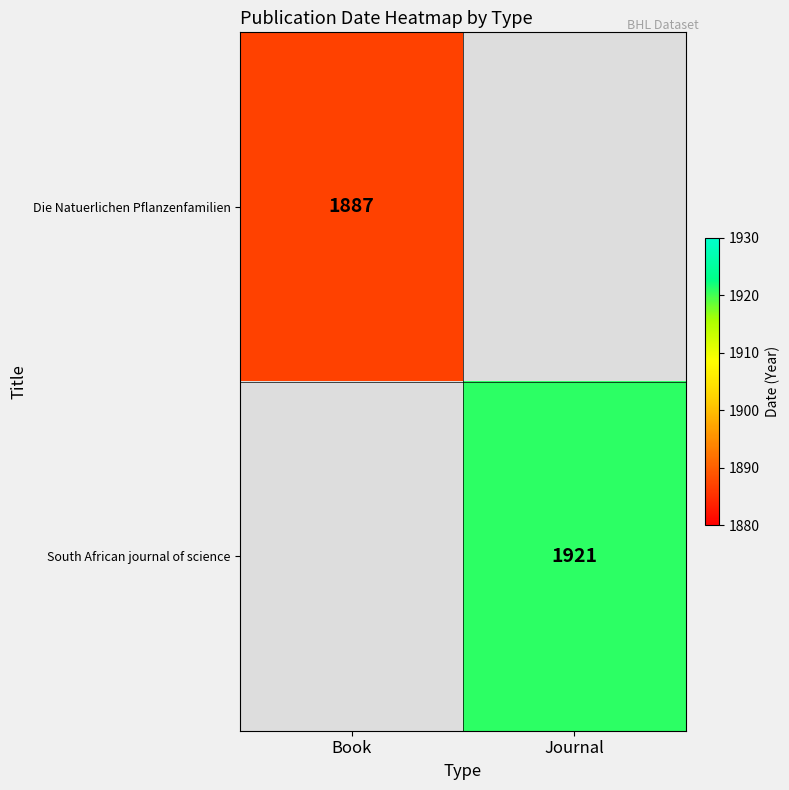

Is the value of Die Natuerlichen Pflanzenfamilien at Book greater than the value of South African journal of science at Journal?

No